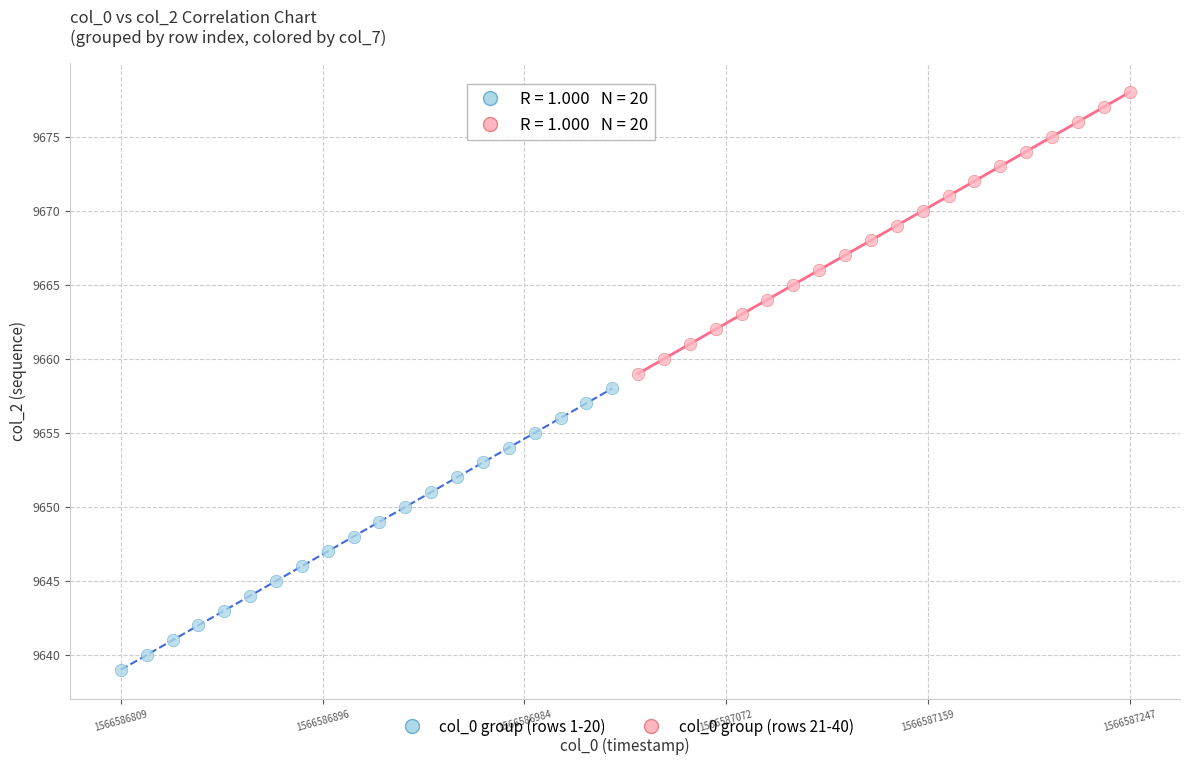

Which series reaches the maximum Y coordinate?

col_0 group (rows 21-40)